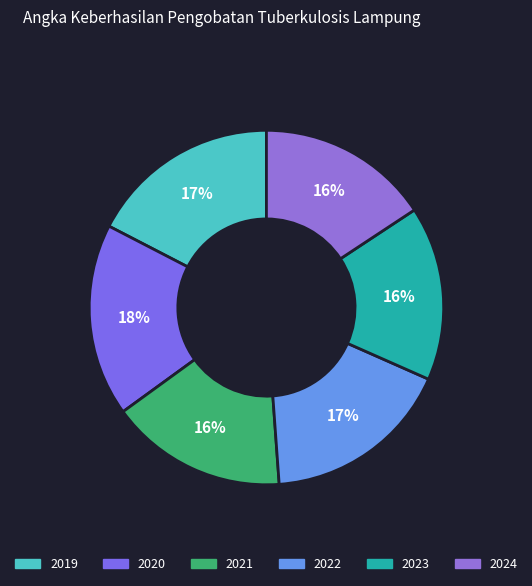

Does any single category account for the majority?

No